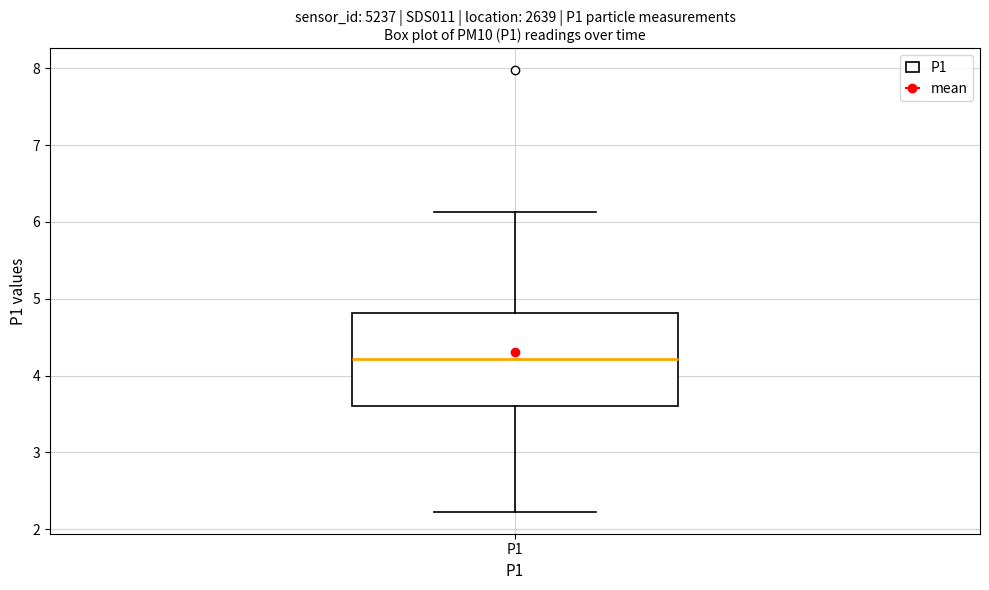

Read this box plot against the y-axis: the position of the median line, the range covered by the box, and the ends of both whiskers. The values are not printed on the chart, so give them approximately, as read against the axis.

median 4.2, box 3.6 to 4.8, whiskers 2.2 to 6.1